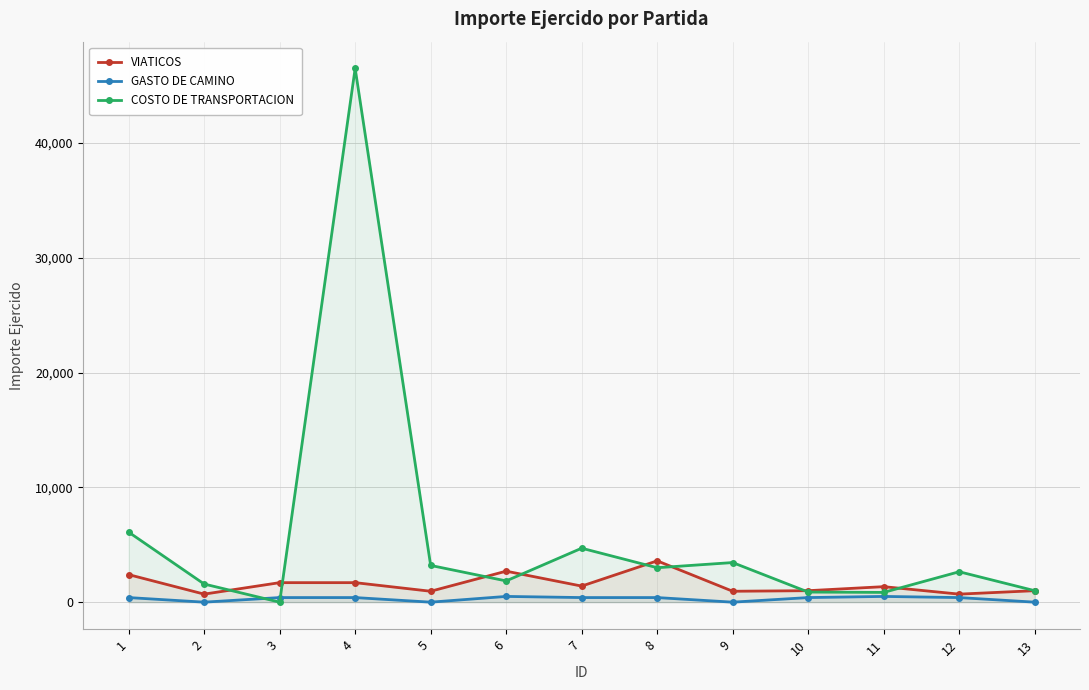

Which series changed the most between 9 and 11?

COSTO DE TRANSPORTACION